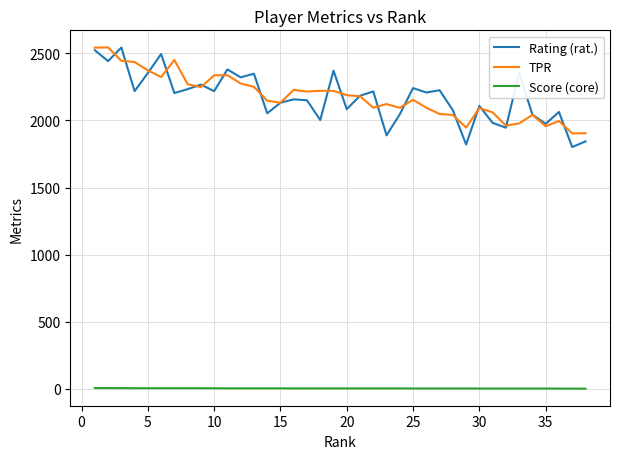

What is the greatest value displayed?

2544.0